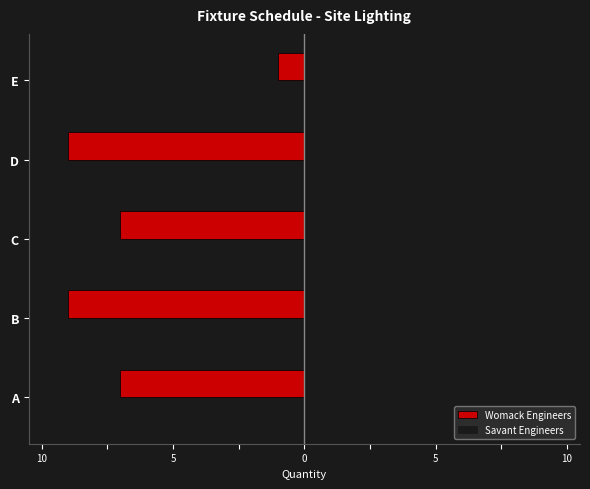

What is the value of the Savant Engineers bar at the 3rd from the left?

1